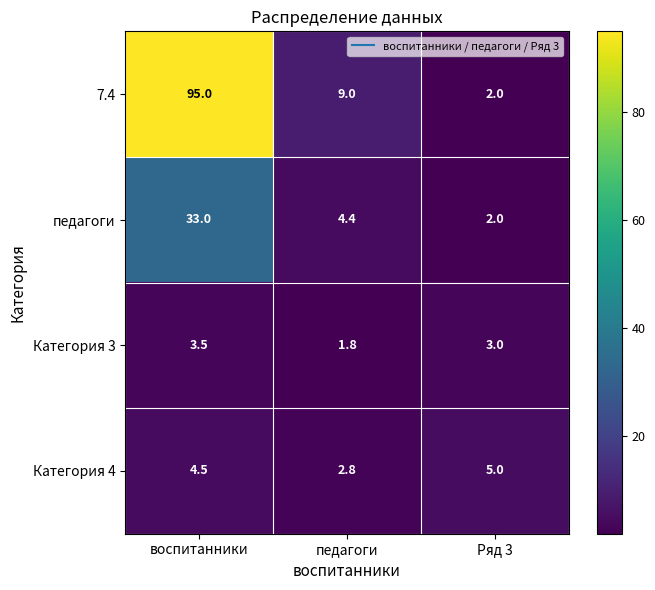

How many data points does each series have?

3